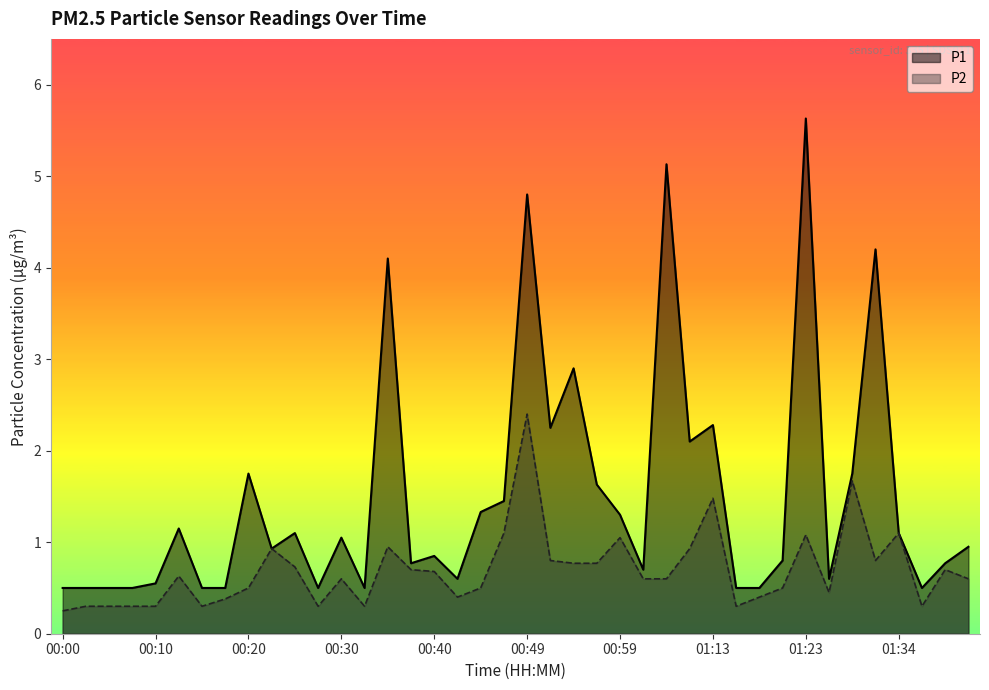

What are all the series names shown in the legend?

P1, P2